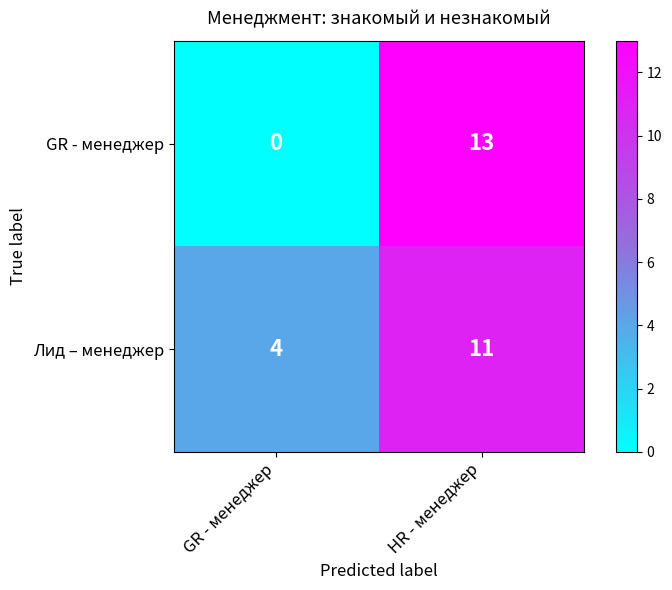

Which series has the largest total across all categories?

Лид – менеджер